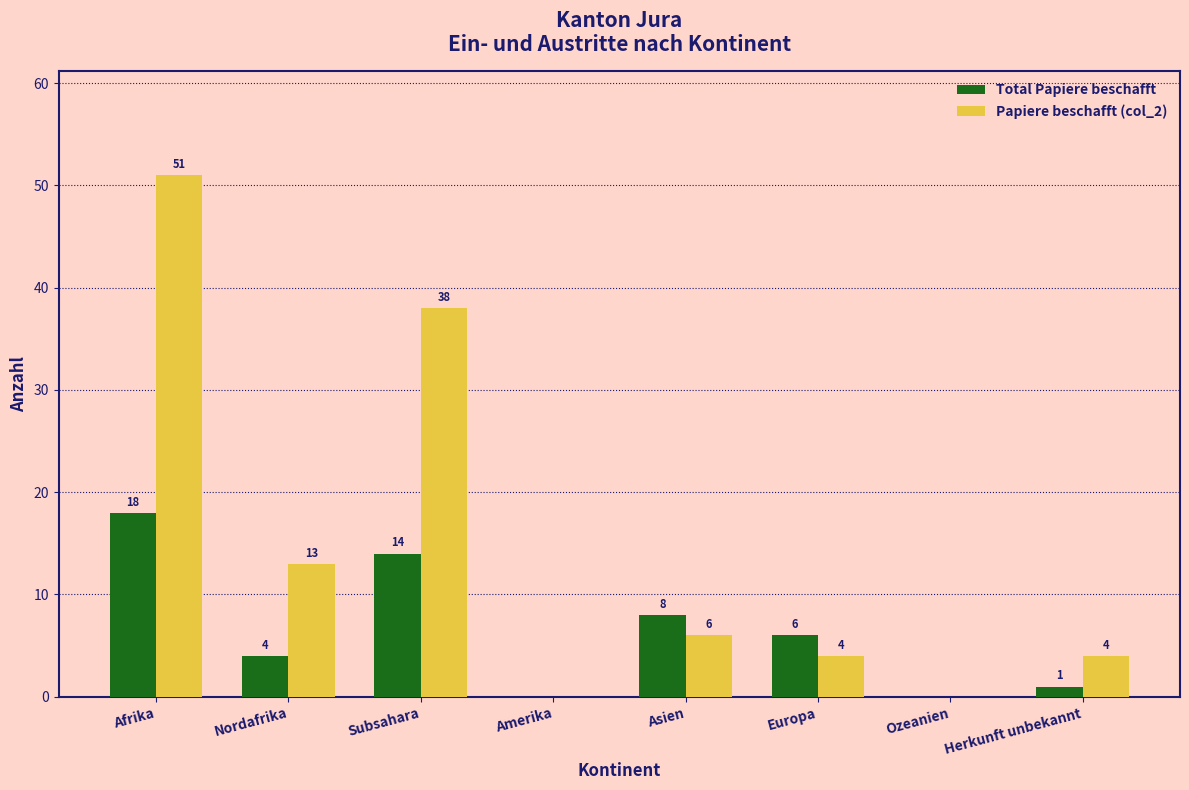

What is the total value across all series at Nordafrika?

17